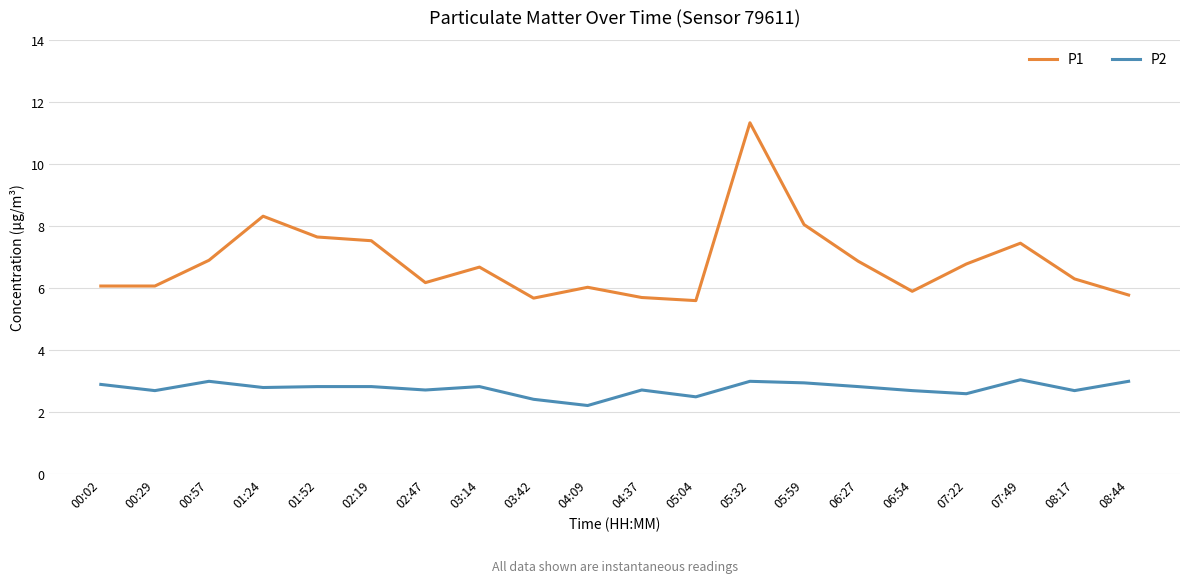

How many lines are shown in the chart?

2